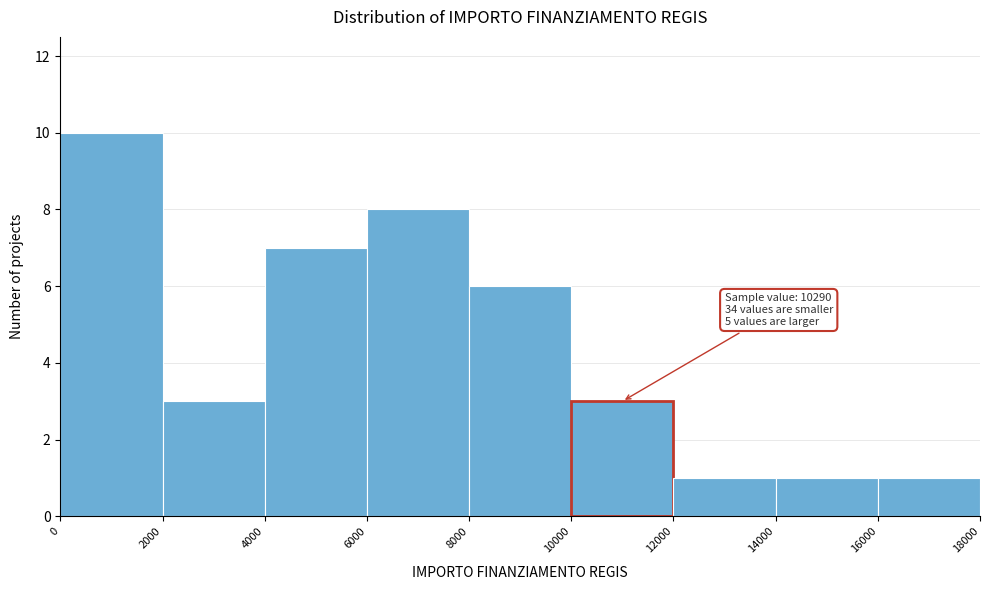

Over which range of the x-axis is the bar tallest?

0 to 2000